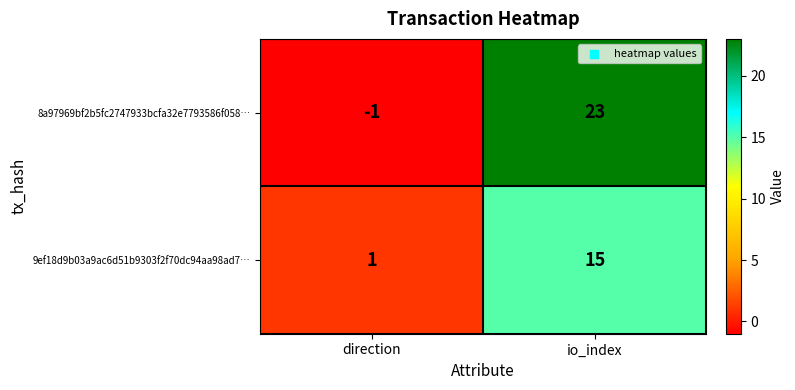

List the series in order of their peak value, lowest first.

9ef18d9b03a9ac6d51b9303f2f70dc94aa98ad7…, 8a97969bf2b5fc2747933bcfa32e7793586f058…